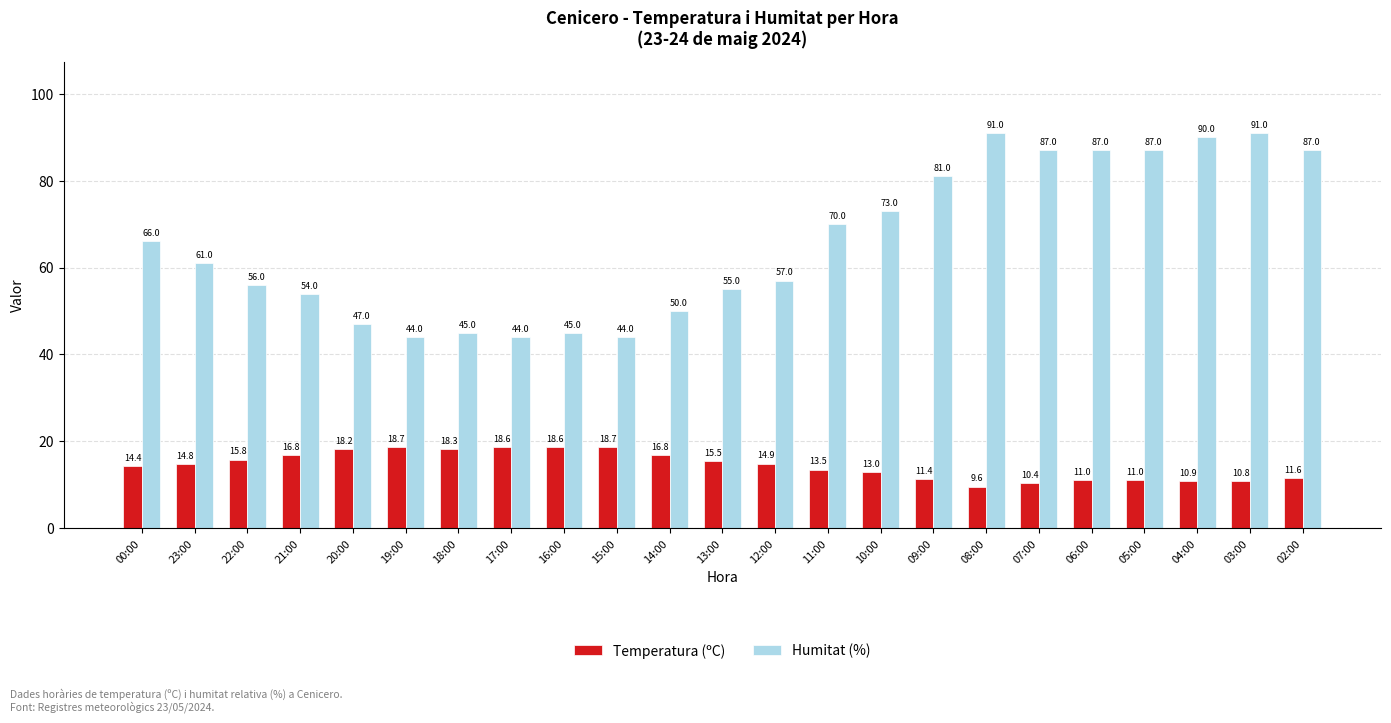

What is the lowest value of the Humitat (%) series?

44.0